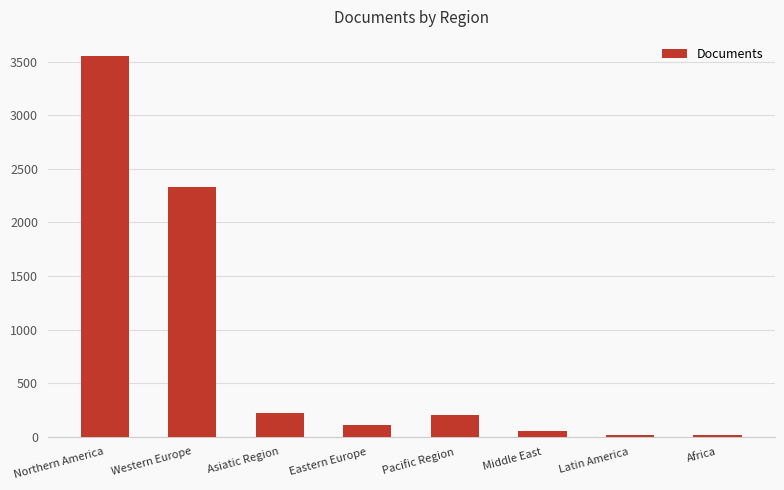

Read the value at Asiatic Region.

221